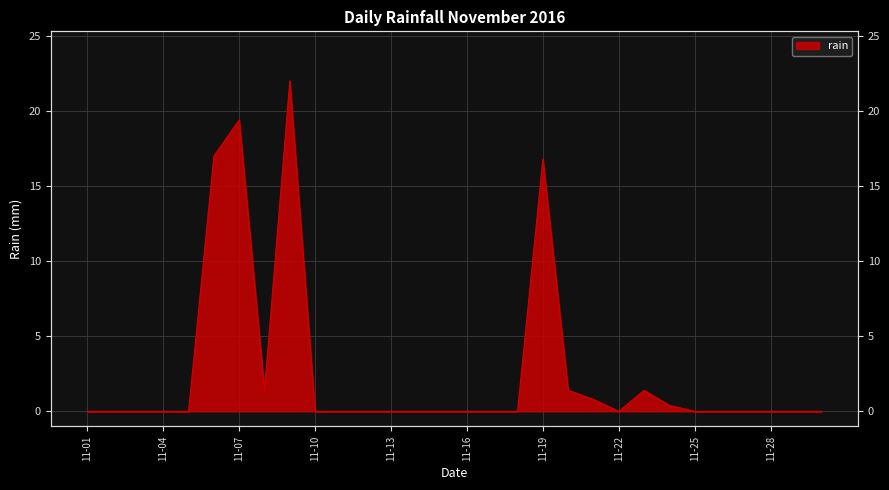

At which category does the chart reach its peak across all series?

2016-11-09